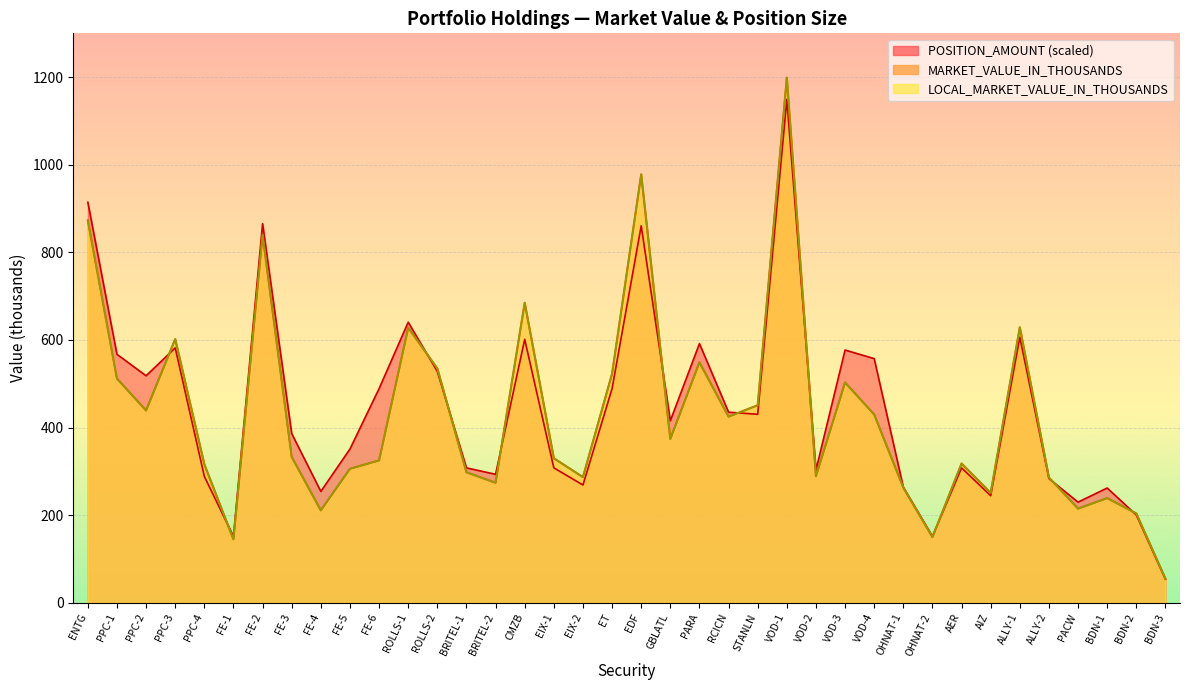

At which category is the sum across all series the highest?

VOD-1